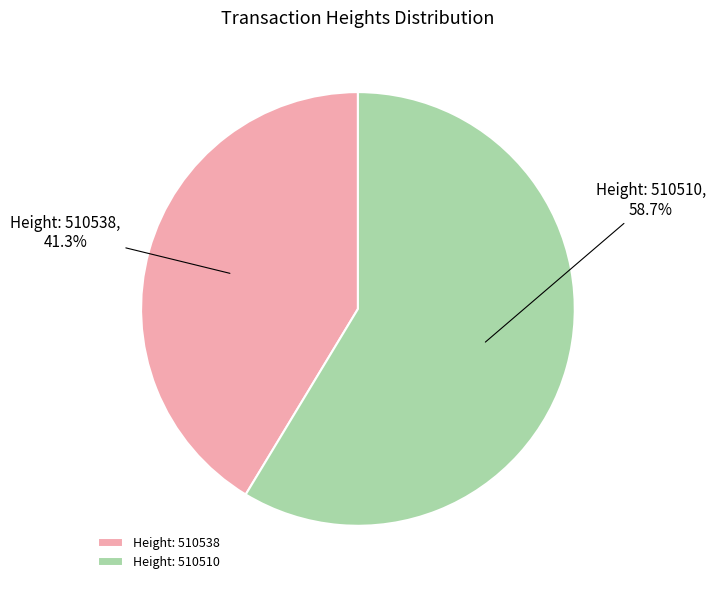

Rank the categories by value from highest to lowest.

Height: 510510, Height: 510538